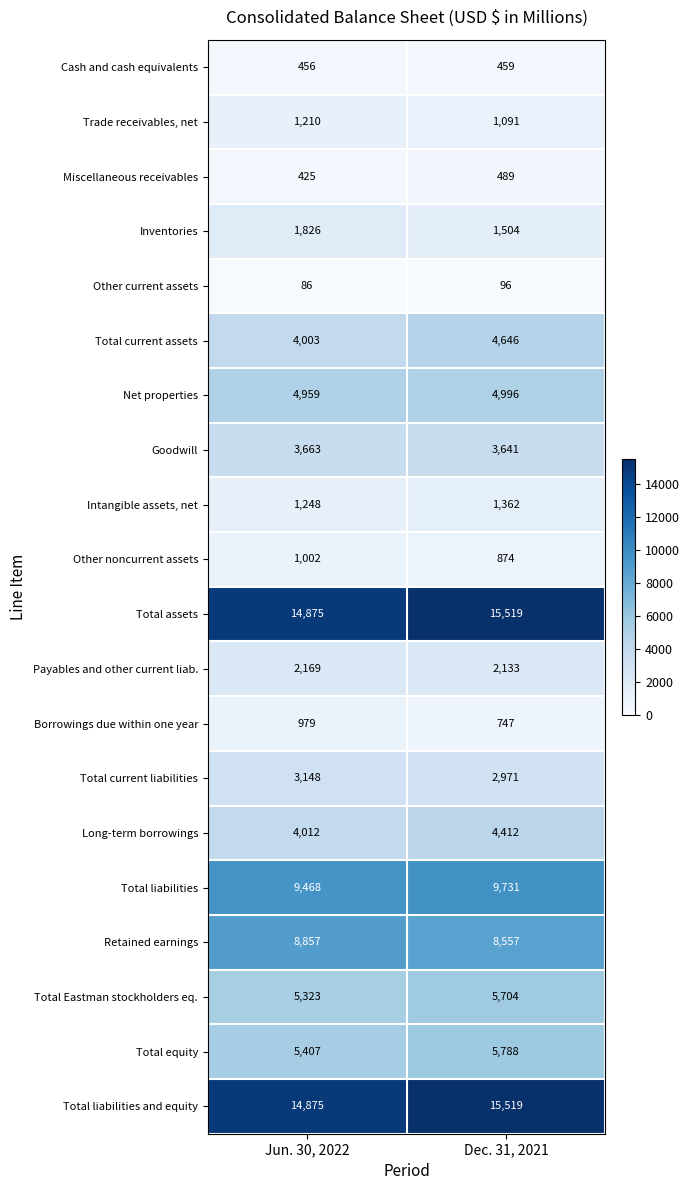

Is it true that Retained earnings equals 8557 at Dec. 31, 2021?

True